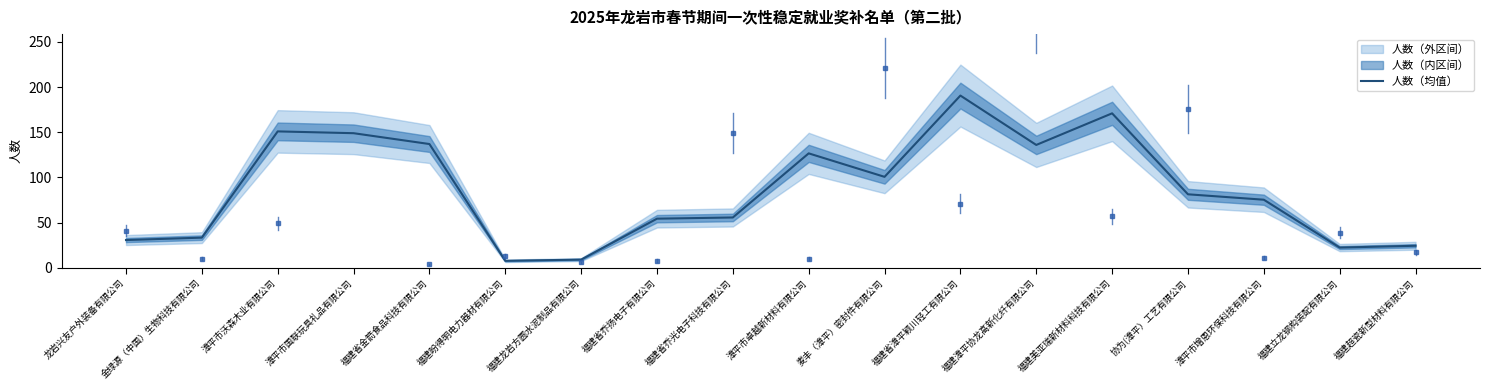

Where does the data first go above 81?

漳平市沃森木业有限公司